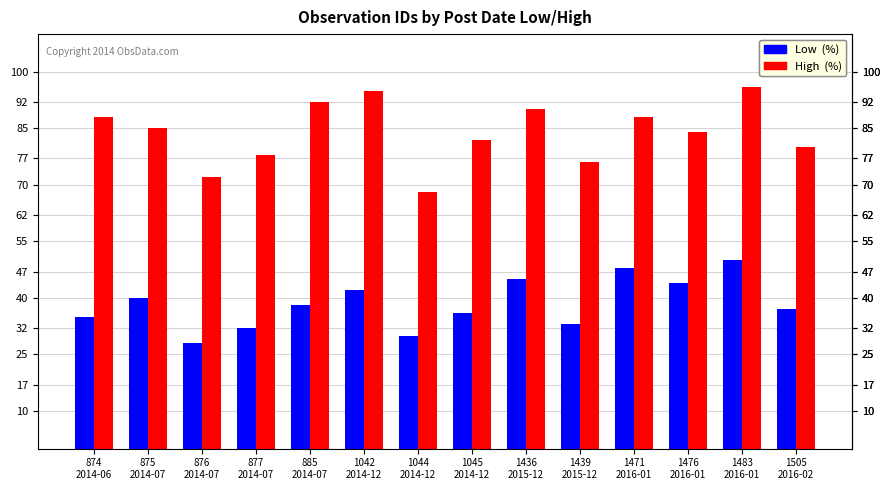

What is the maximum value shown in the chart?

96